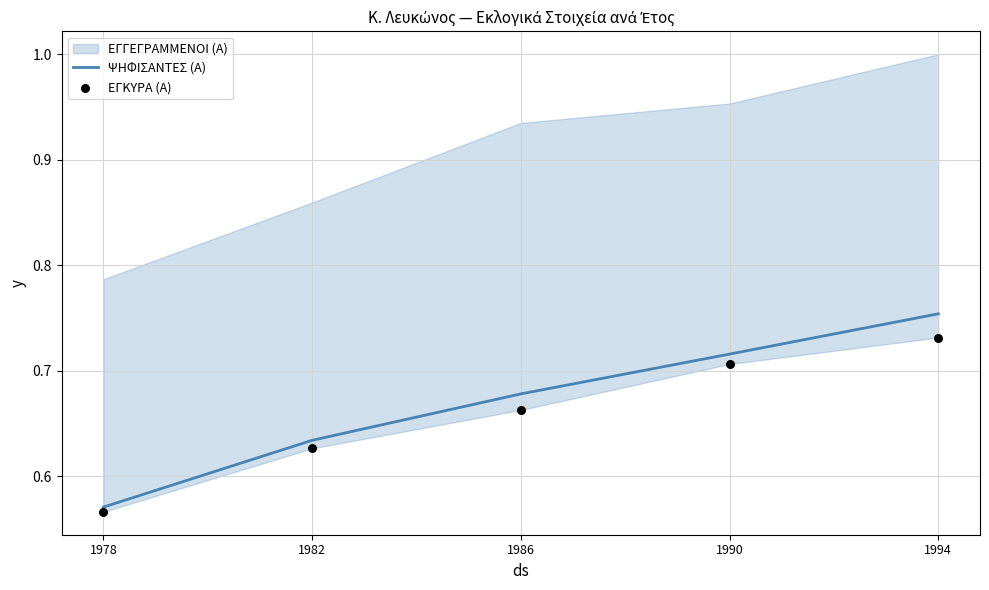

Which series has the largest total across all categories?

ΨΗΦΙΣΑΝΤΕΣ (Α)